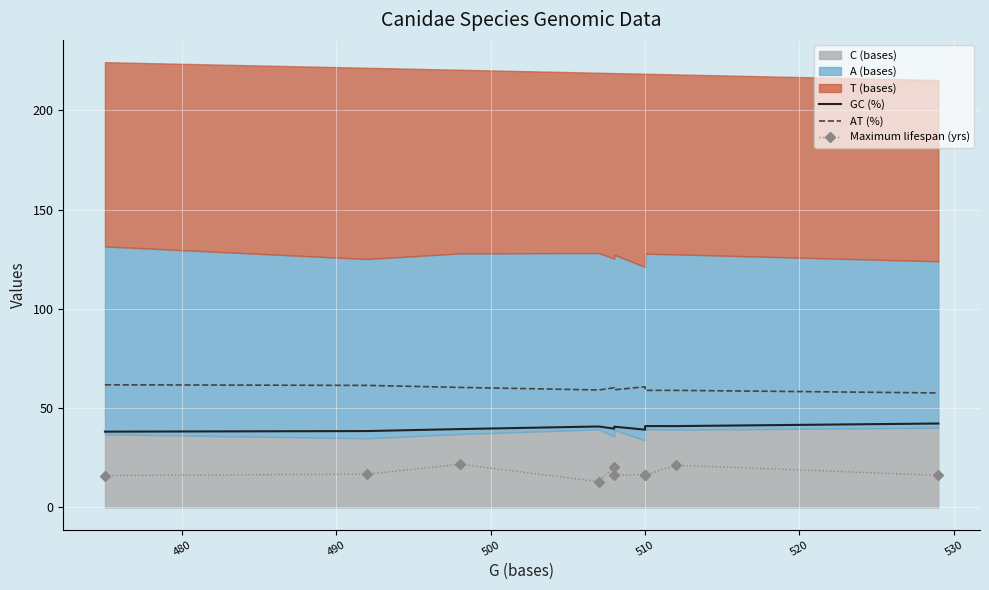

True or false: GC (%) and Maximum lifespan (yrs) intersect in this chart.

False